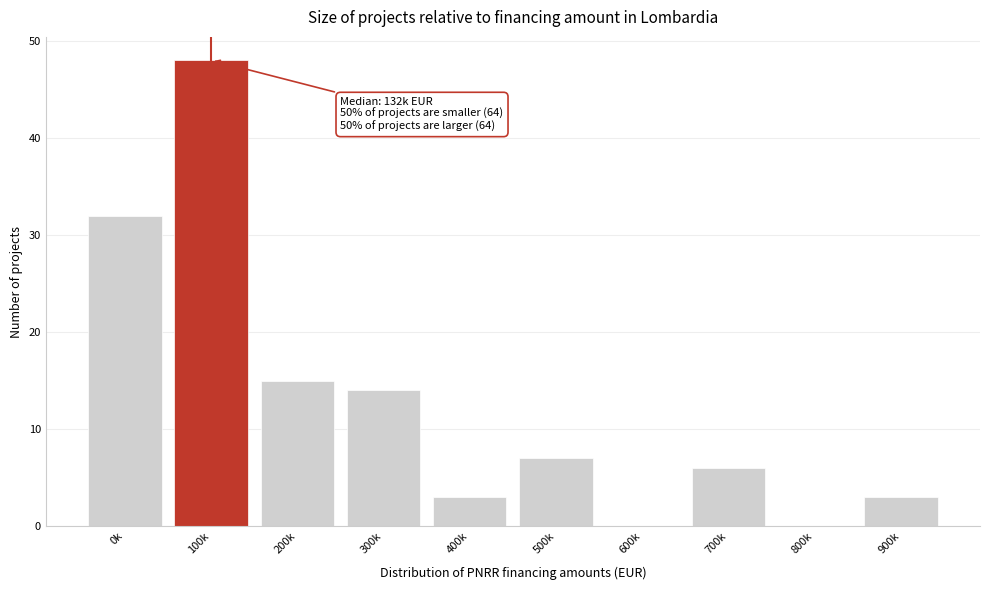

Reading left to right, transcribe all the data shown in this chart.

0k=32	100k=48	200k=15	300k=14	400k=3	500k=7	600k=0	700k=6	800k=0	900k=3